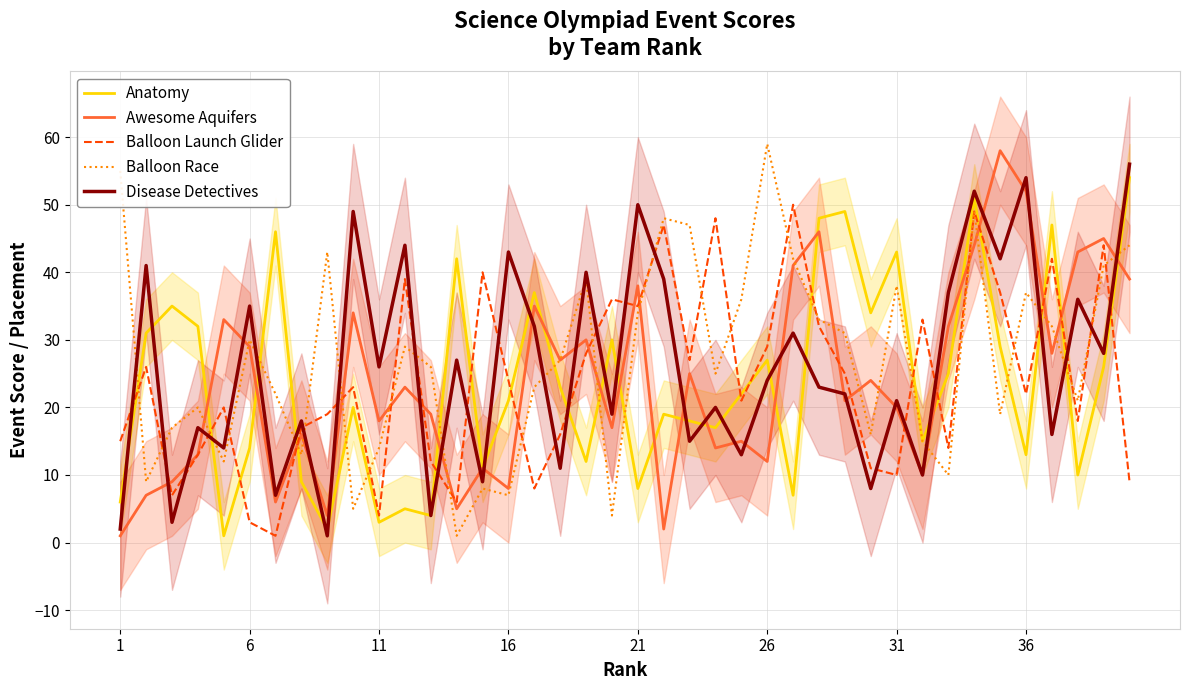

Does the chart display data point markers on the line(s)?

No